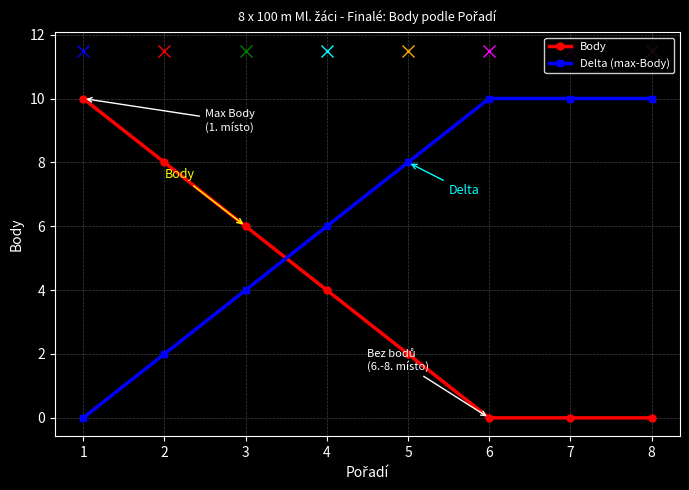

What is the total value across all series at 2?

10